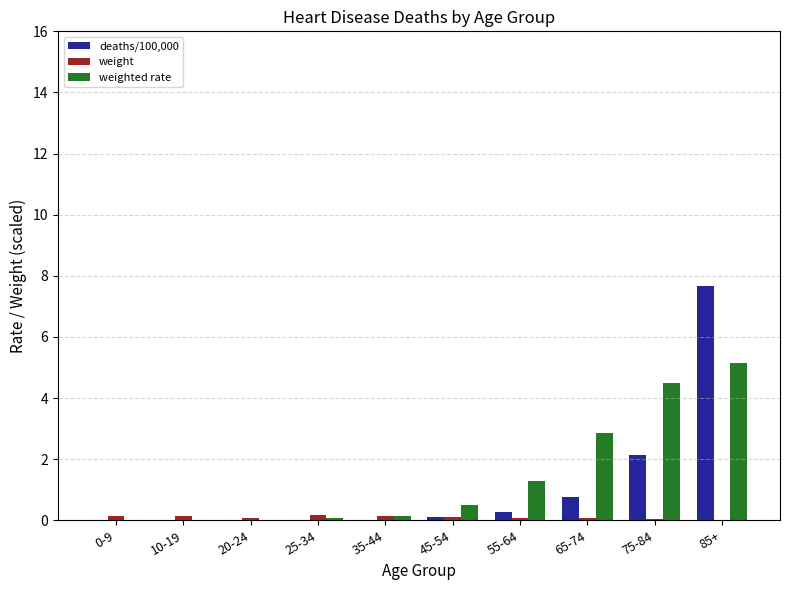

What is the sum of all deaths/100,000 values?

11.0